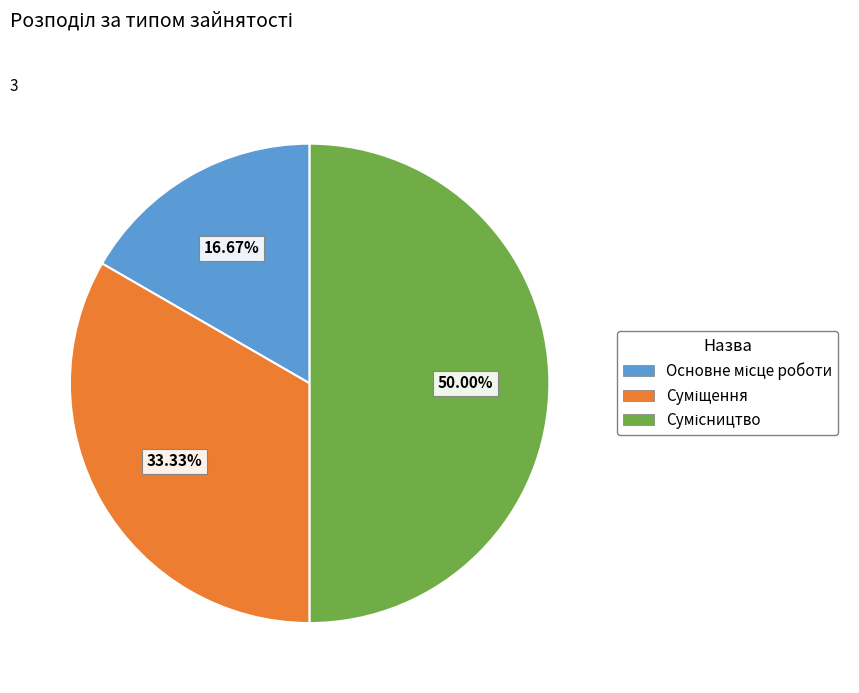

To the nearest percent, what is the difference between the largest and smallest slice percentages?

33%